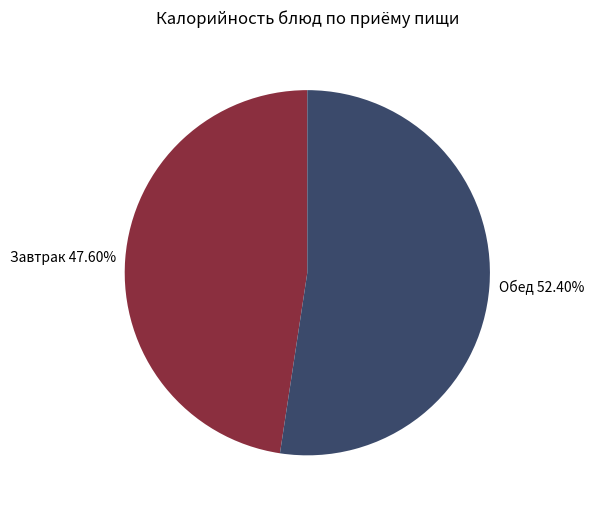

Which has a higher value, Обед 52.40% or Завтрак 47.60%?

Обед 52.40%